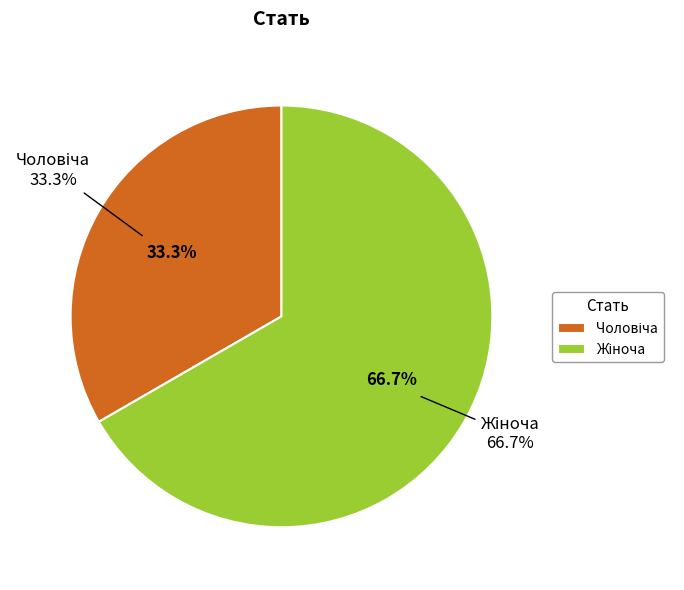

Which category accounts for the majority?

Жіноча